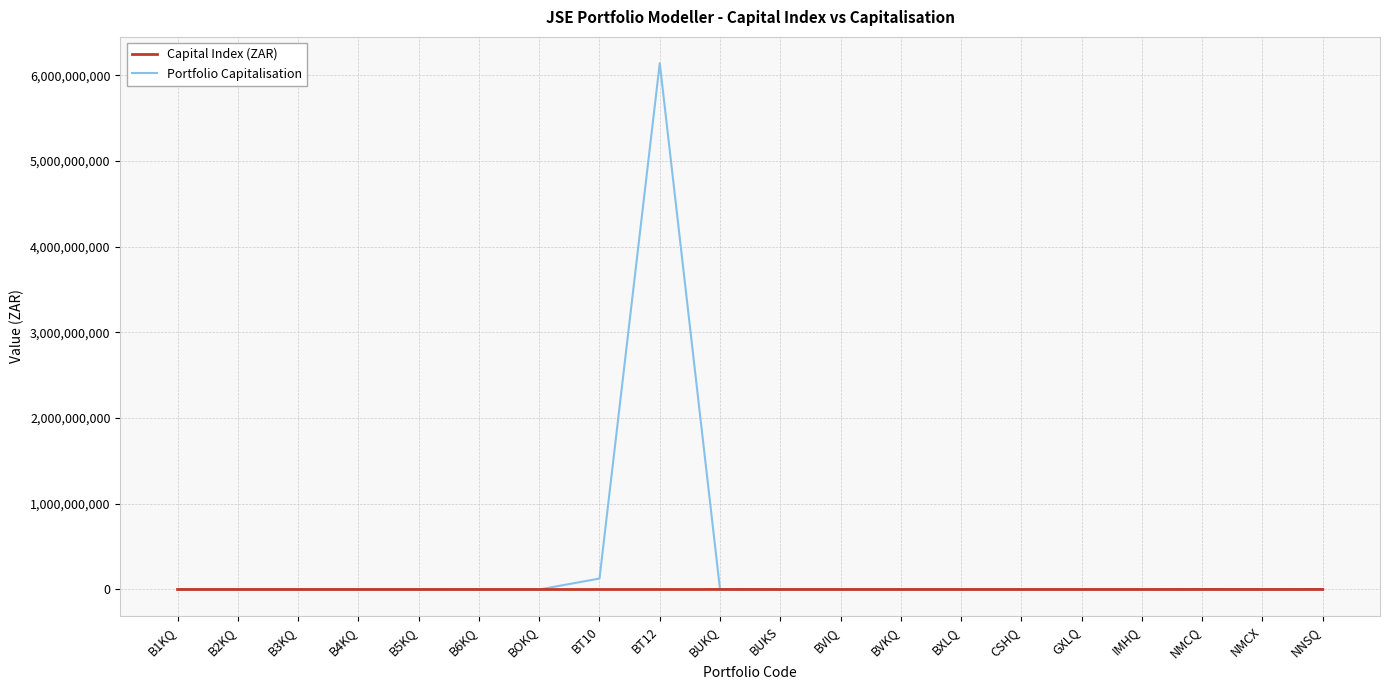

Count the number of categories in the chart.

20